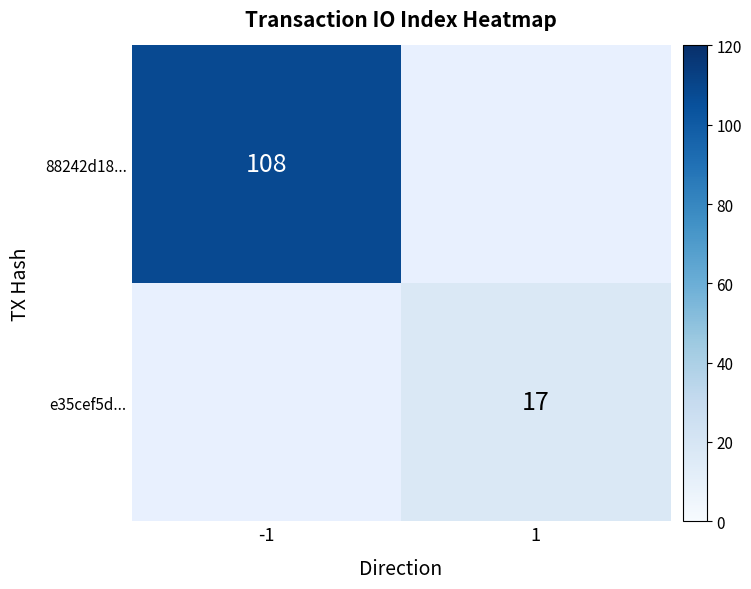

The value of 88242d18... at -1 is 147. True or false?

False